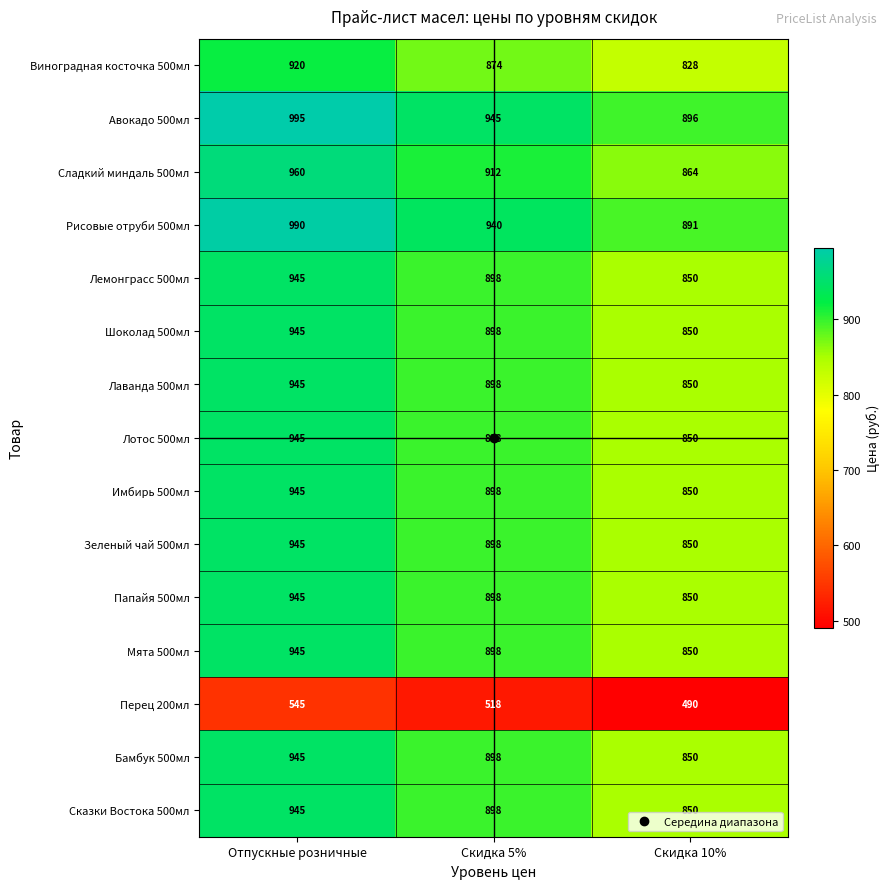

What is the average value of the Папайя 500мл series?

898